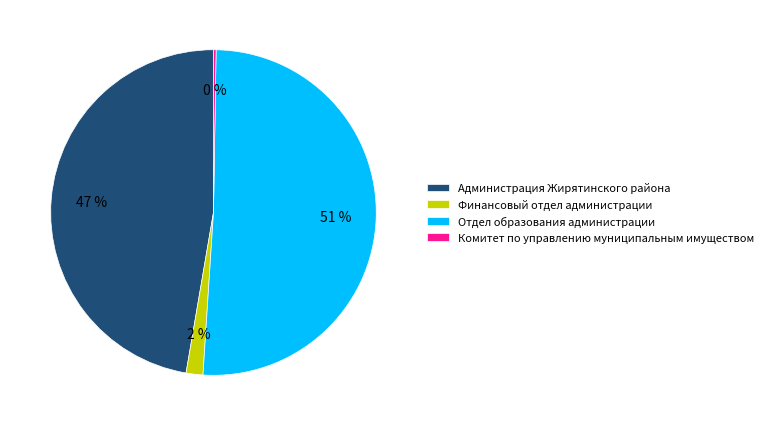

Does Отдел образования администрации represent more than half of the total?

Yes